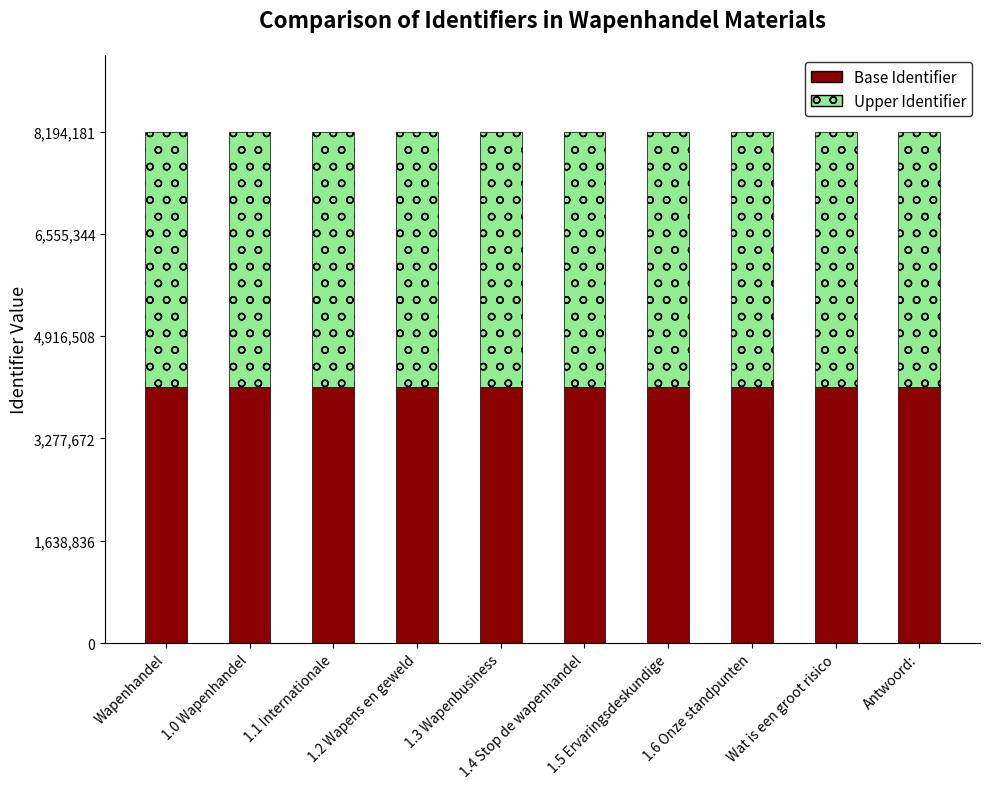

Where does the Base Identifier series first go above 4094620?

1.0 Wapenhandel